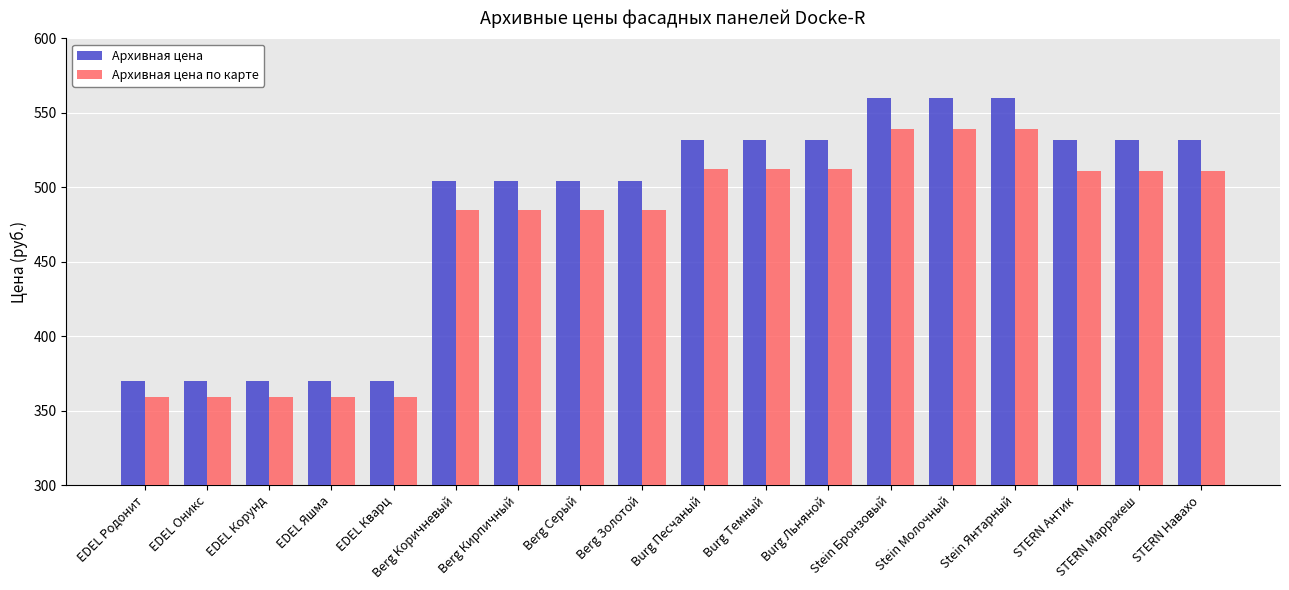

How many bars are there in each group?

2